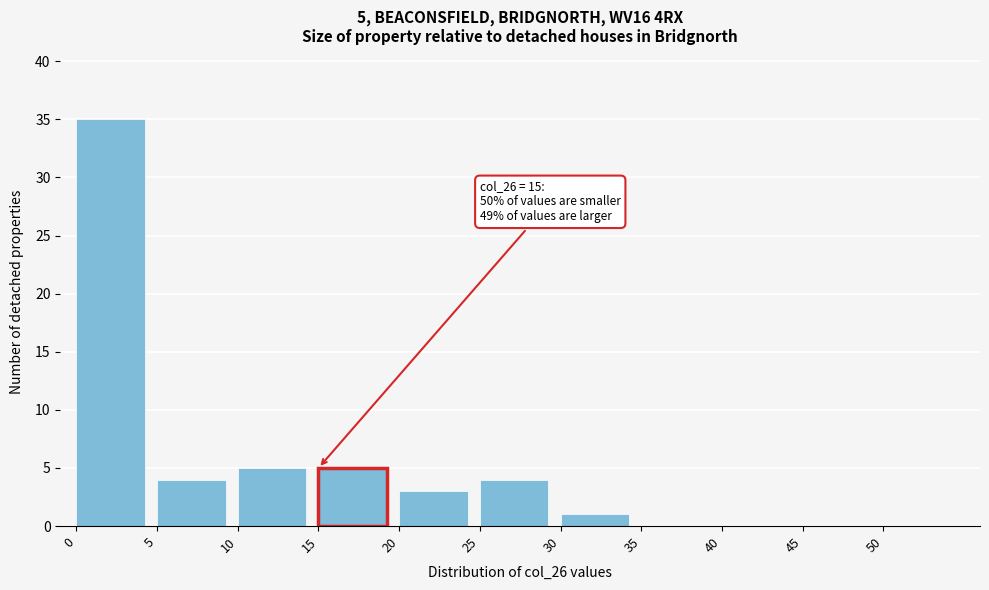

Which range on the x-axis has the tallest bar?

0 to 5